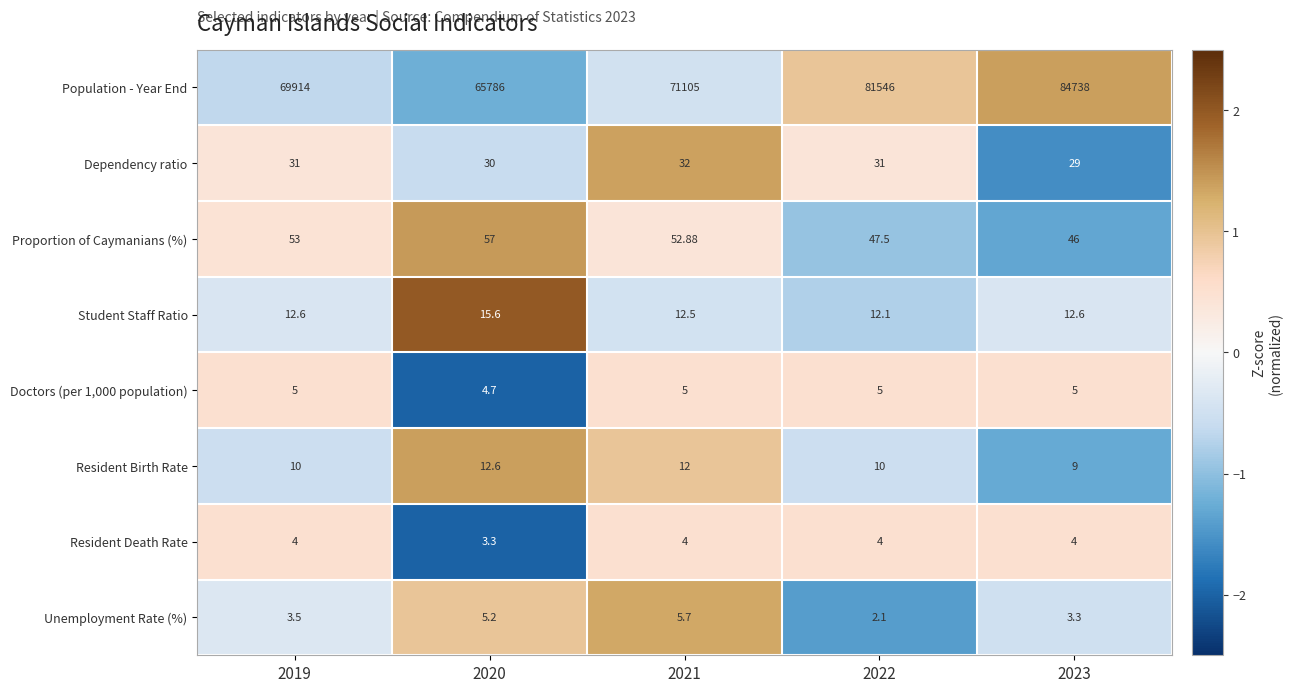

Is the value of Population - Year End at 2022 greater than the value of Dependency ratio at 2019?

Yes